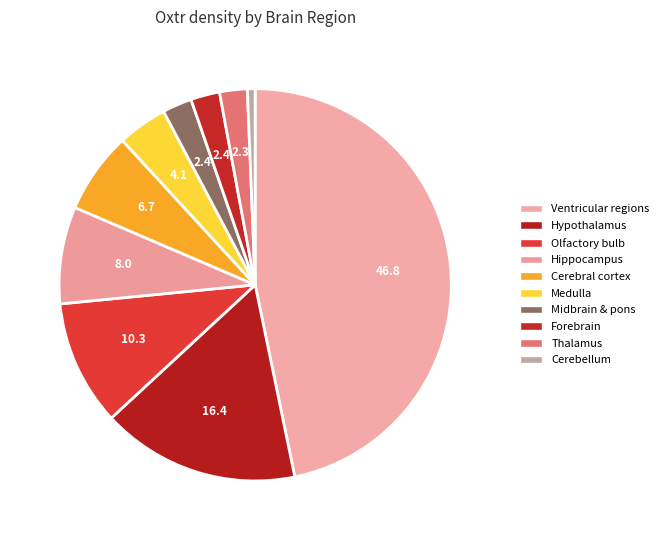

Count the number of slices in the pie.

10